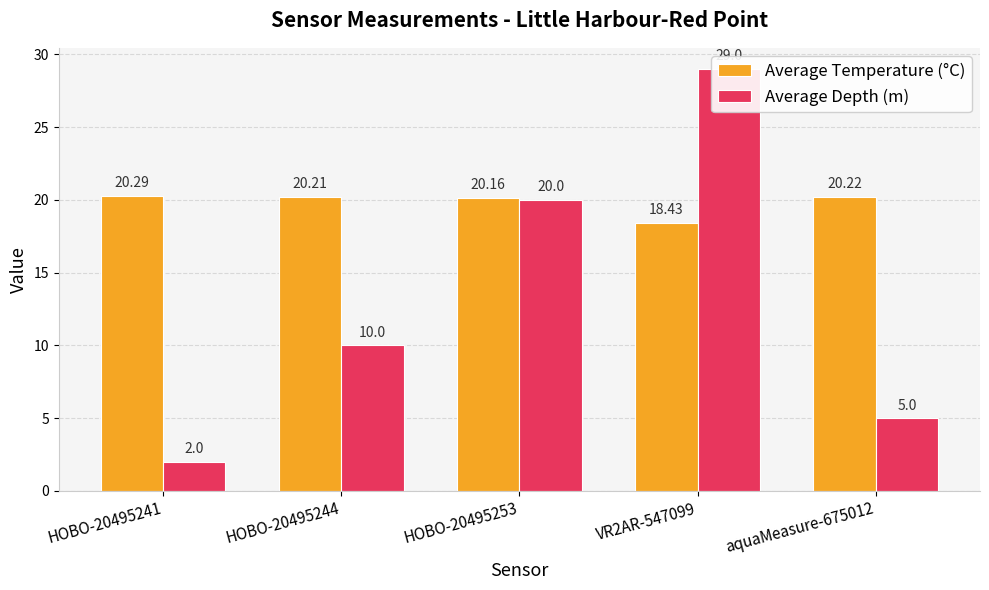

Reading left to right, what are all the values shown in this chart?

Average Temperature (°C): 20.3	20.2	20.2	18.4	20.2
Average Depth (m): 2.0	10.0	20.0	29.0	5.0